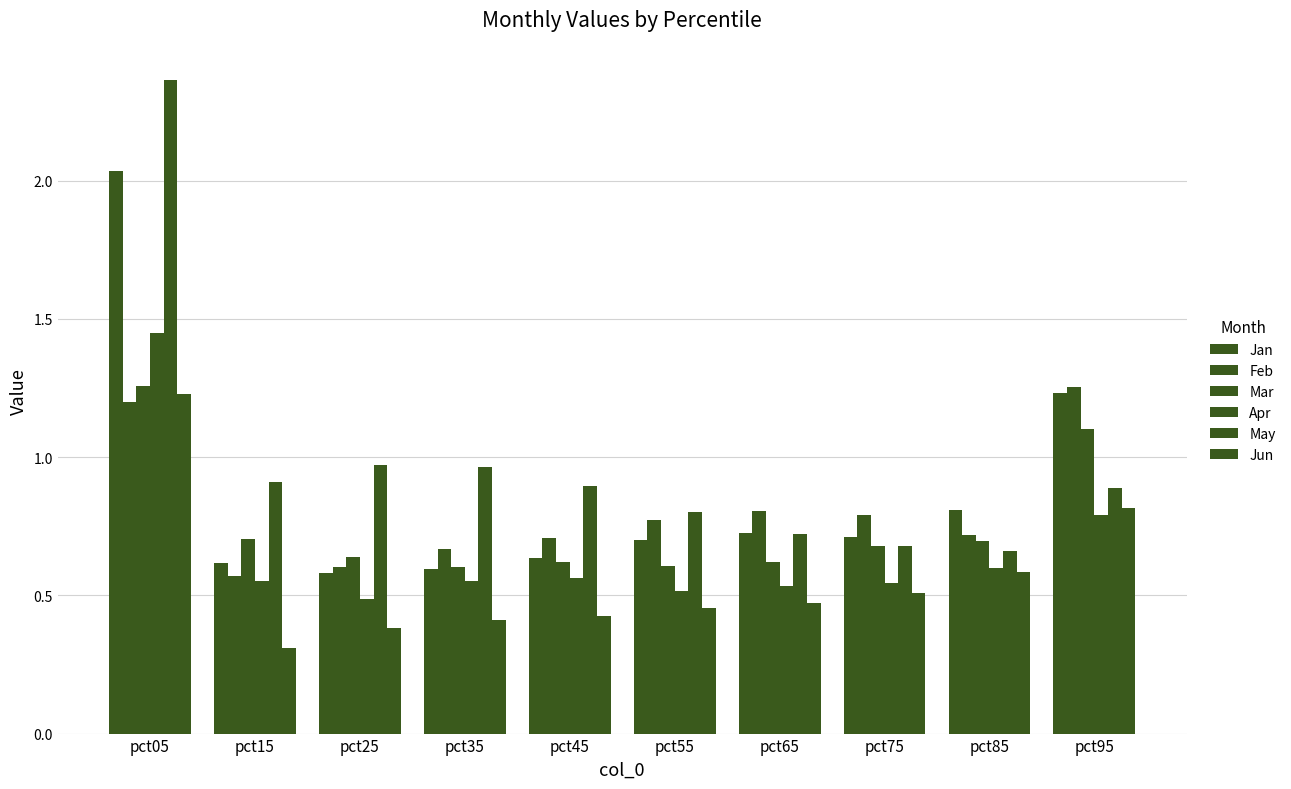

What value does the May series have at pct85?

0.7